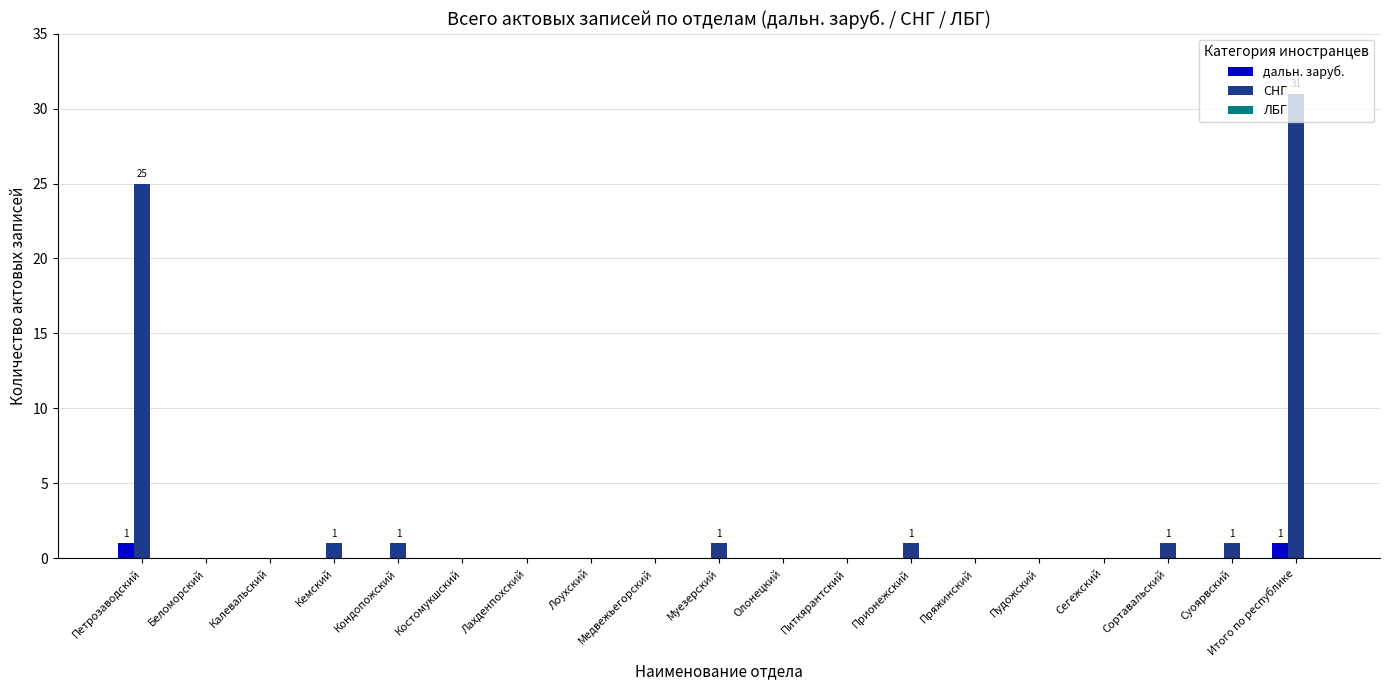

At which category is the sum across all series the highest?

Итого по республике